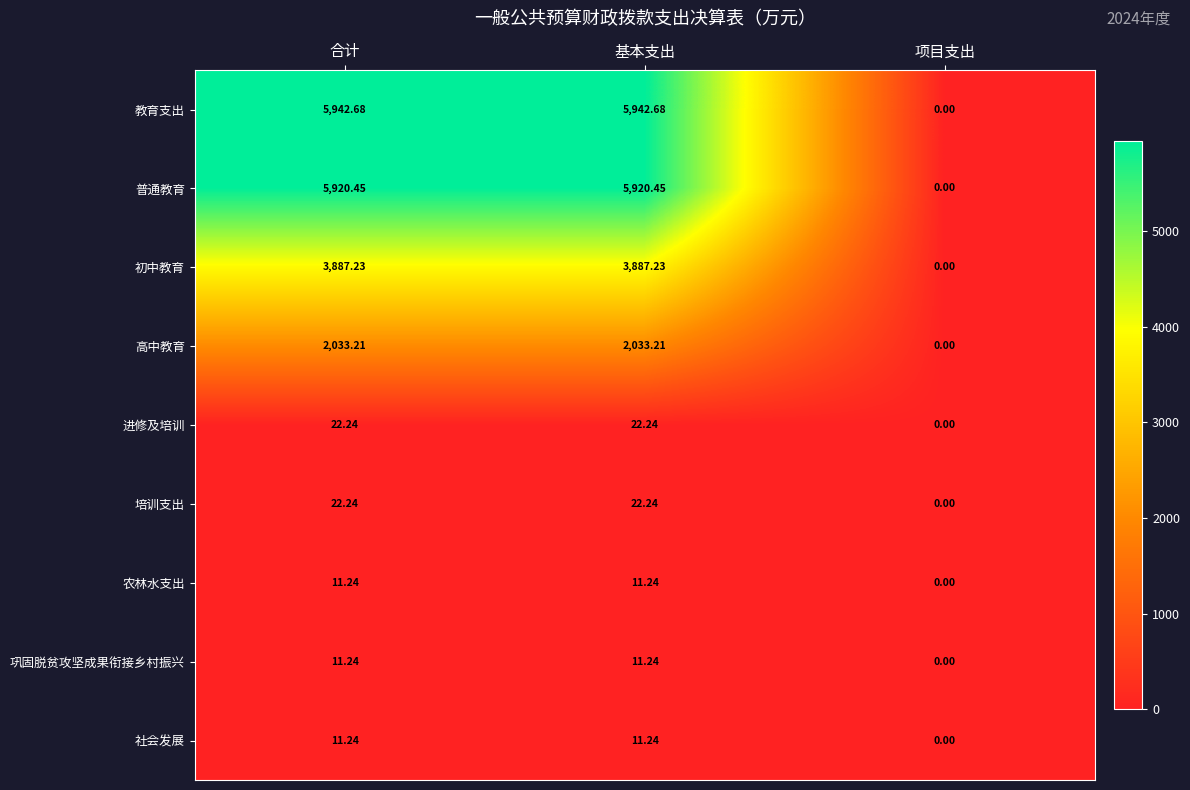

At which label does 普通教育 first exceed 5920?

合计